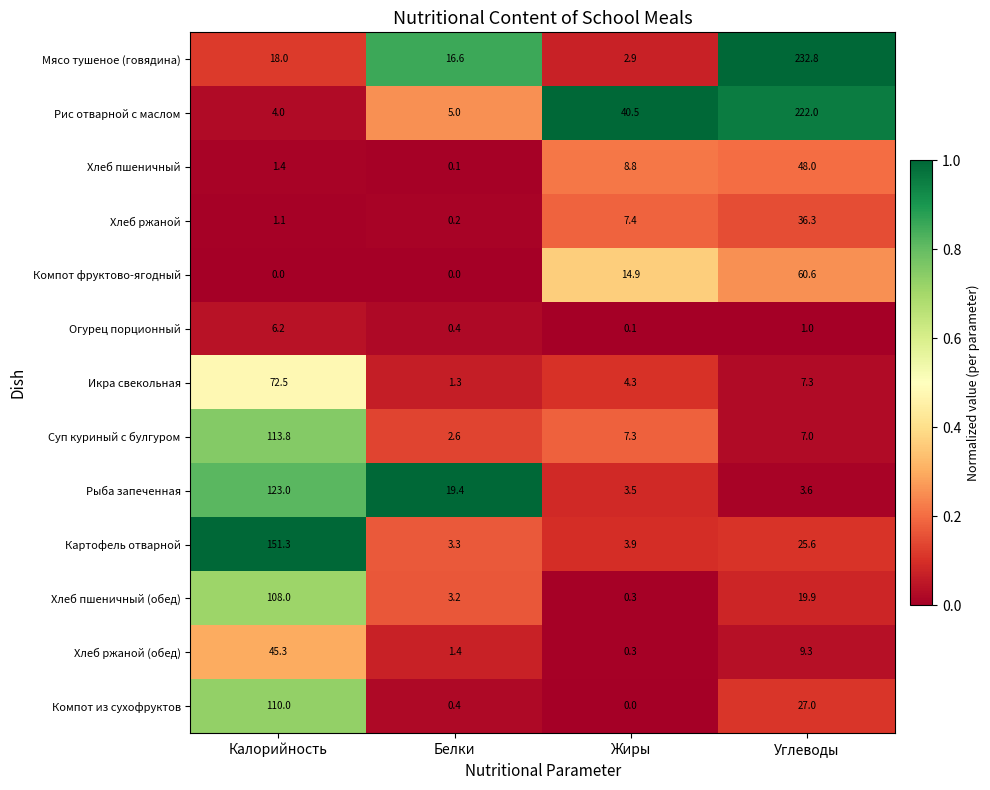

Is the value of Хлеб ржаной at Жиры greater than the value of Рис отварной с маслом at Углеводы?

No